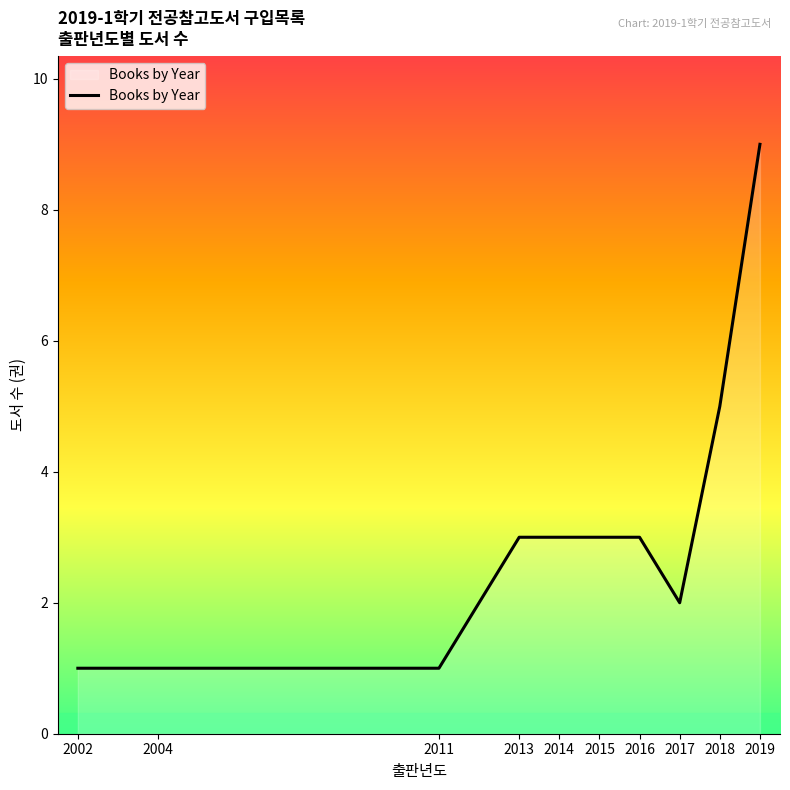

The value at 2018 is 3. True or false?

False